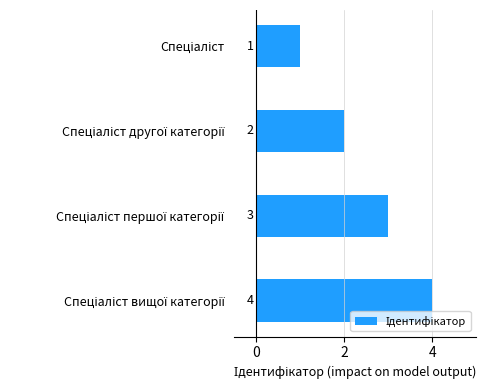

Are the bars horizontal?

Yes